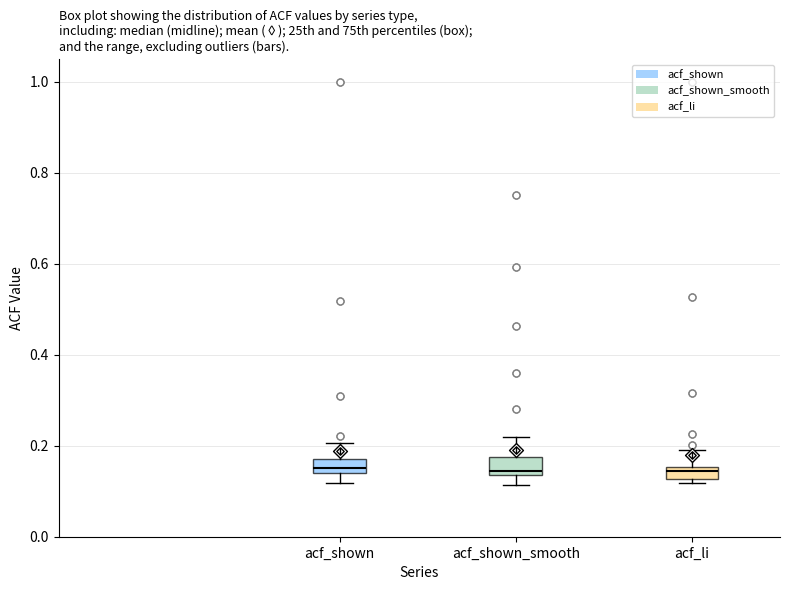

Where is the lower edge of the box for acf_li on the y-axis? The values are not printed on the chart, so give them approximately, as read against the axis.

0.12